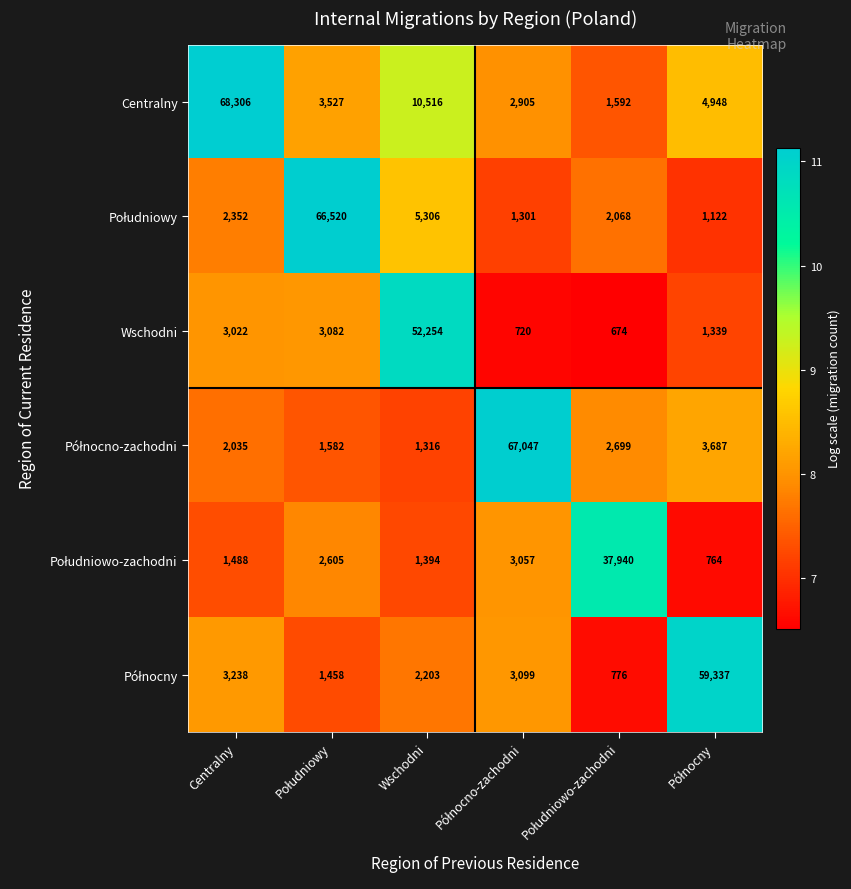

At which label does Centralny first exceed 4948?

Centralny